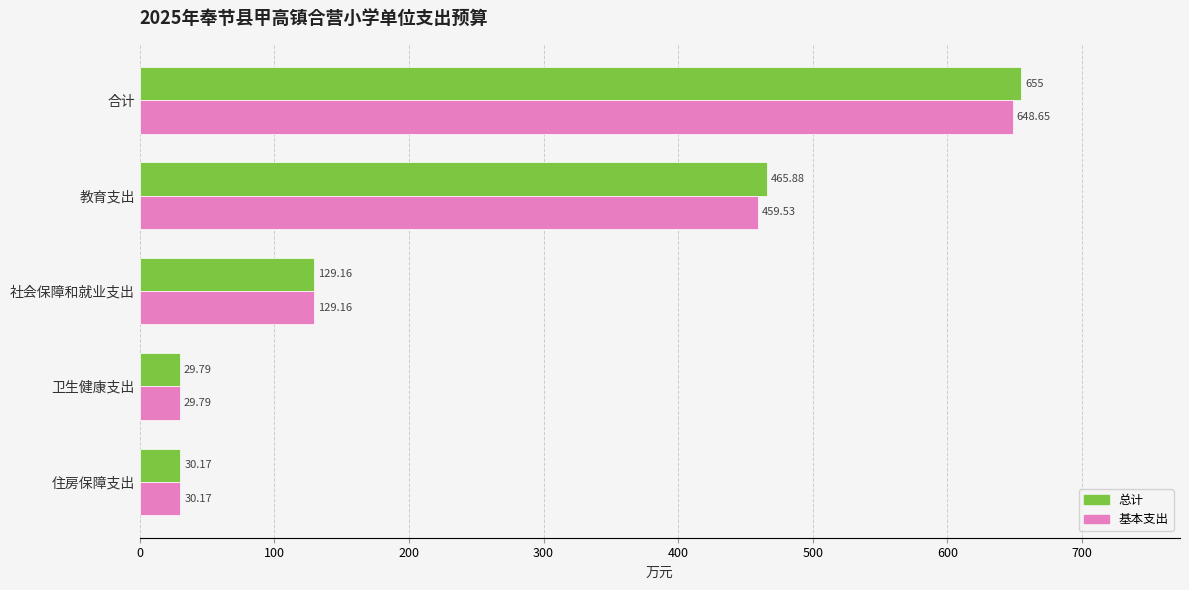

How many data points in 基本支出 are above 129?

3